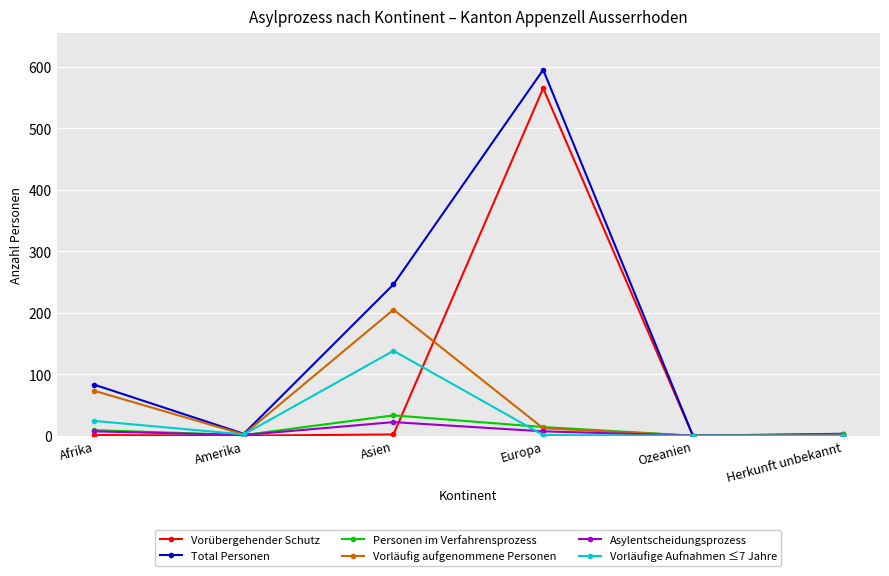

In Personen im Verfahrensprozess, how many points are higher than both neighbors (excluding endpoints)?

1